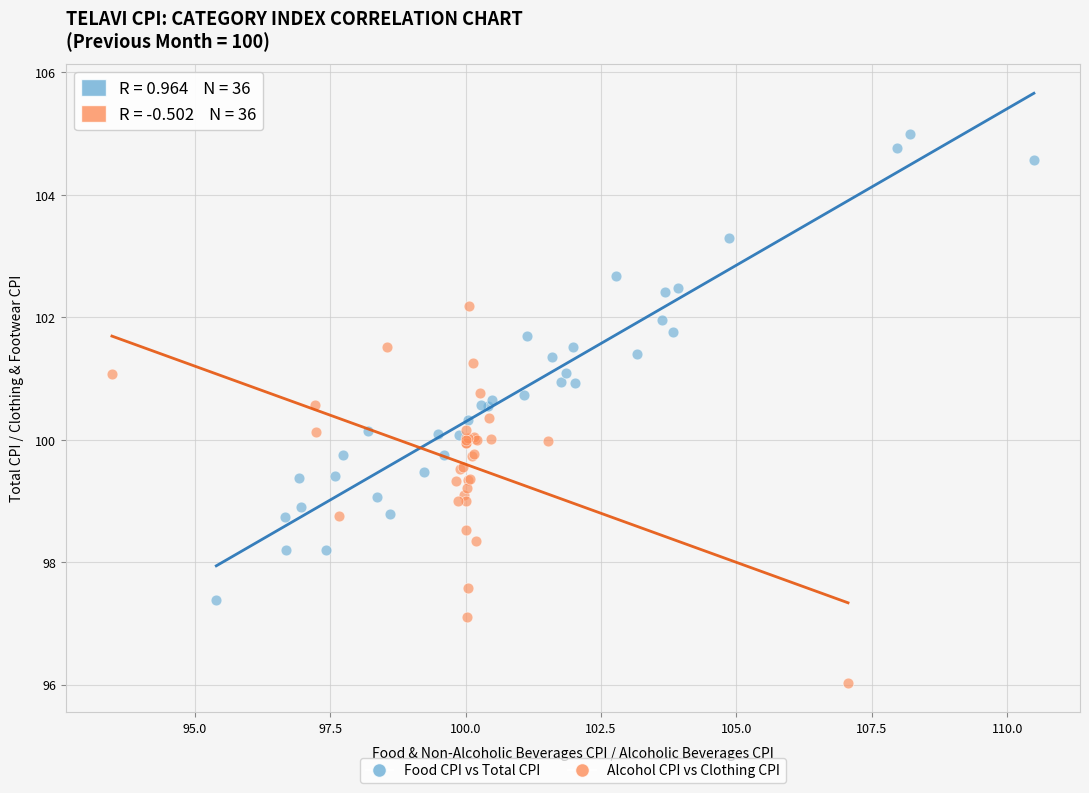

Which series reaches the maximum Y coordinate?

Food CPI vs Total CPI